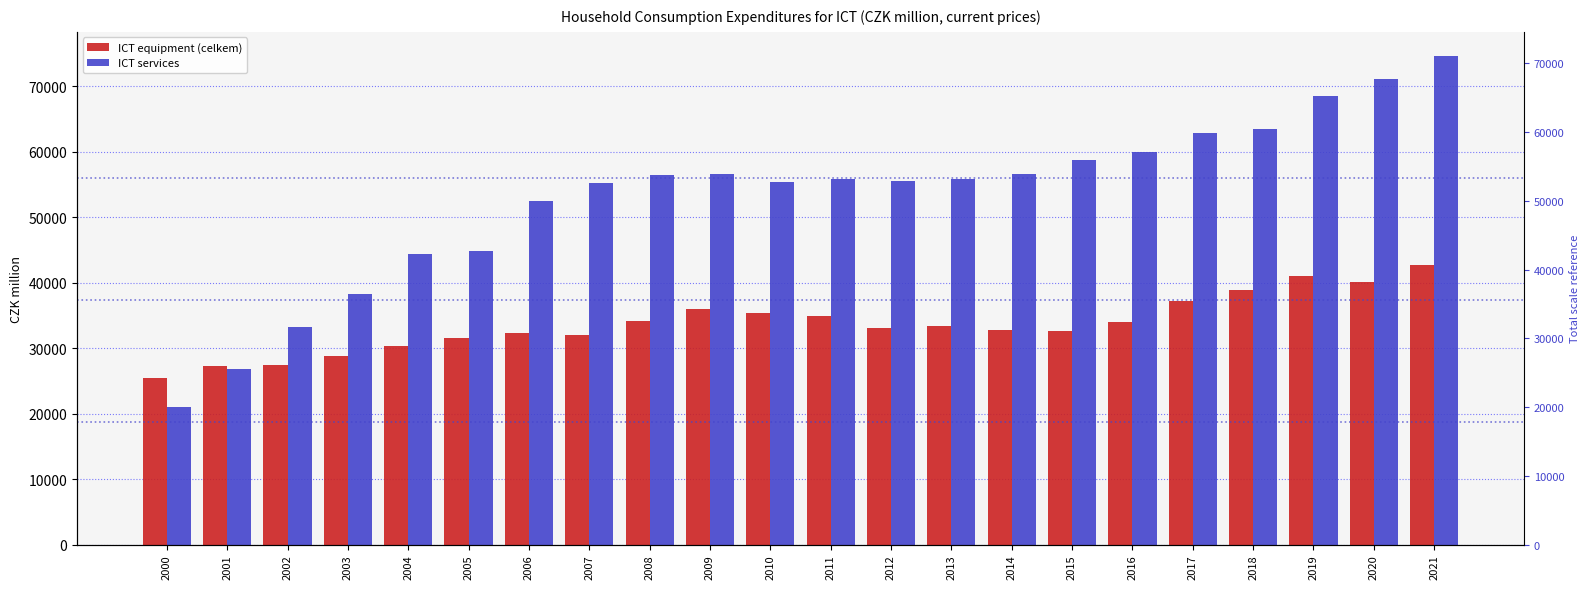

Which category has the highest value in the ICT equipment (celkem) series?

2021